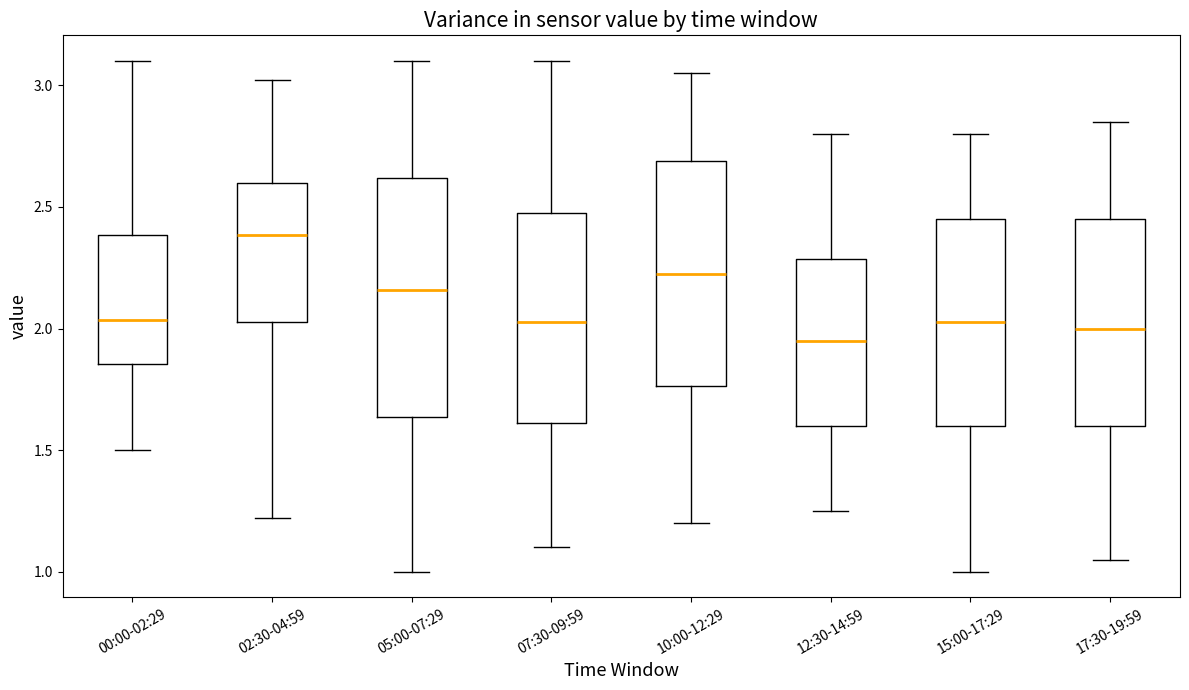

Reading left to right, read every box against the y-axis: the position of its median line, the range the box covers, and the ends of its whiskers. The values are not printed on the chart, so give them approximately, as read against the axis.

00:00-02:29: median 2.05, box 1.85 to 2.40, whiskers 1.50 to 3.10
02:30-04:59: median 2.40, box 2.05 to 2.60, whiskers 1.20 to 3.00
05:00-07:29: median 2.15, box 1.65 to 2.60, whiskers 1.00 to 3.10
07:30-09:59: median 2.05, box 1.60 to 2.50, whiskers 1.10 to 3.10
10:00-12:29: median 2.25, box 1.75 to 2.70, whiskers 1.20 to 3.05
12:30-14:59: median 1.95, box 1.60 to 2.30, whiskers 1.25 to 2.80
15:00-17:29: median 2.05, box 1.60 to 2.45, whiskers 1.00 to 2.80
17:30-19:59: median 2.00, box 1.60 to 2.45, whiskers 1.05 to 2.85